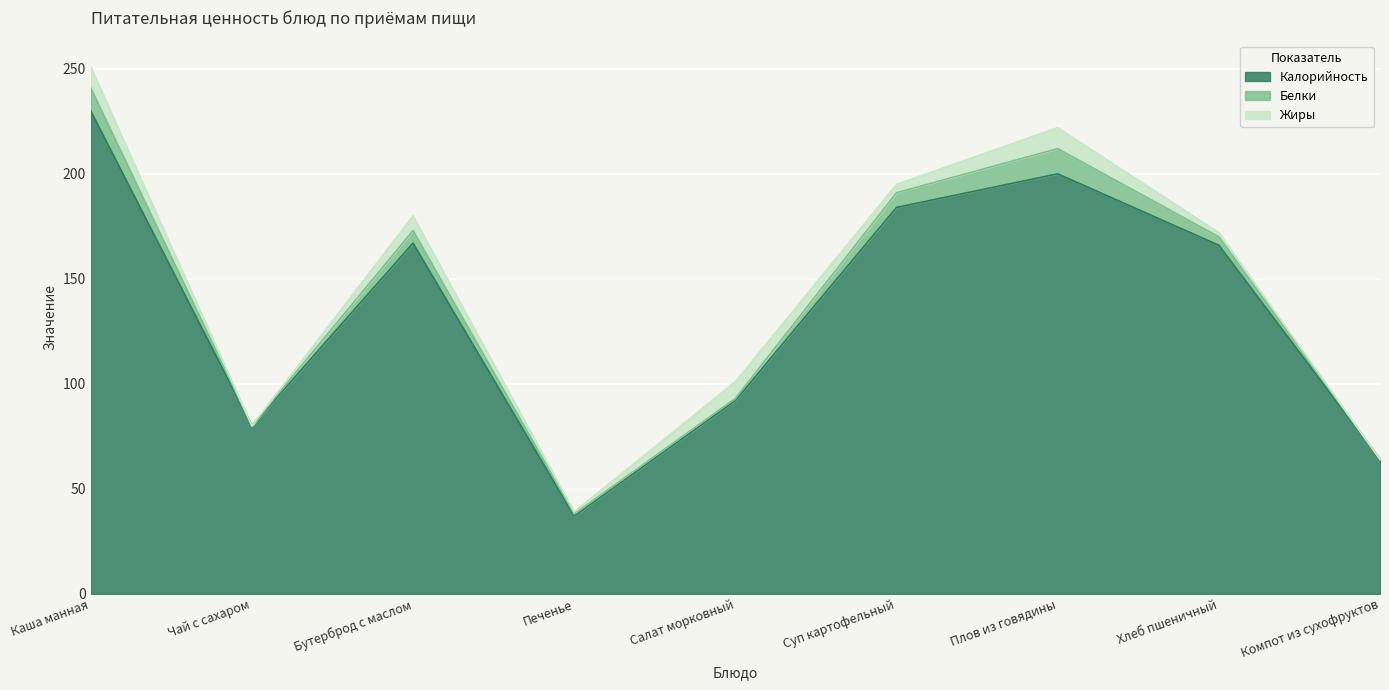

How many values in the Жиры series are below 4?

4